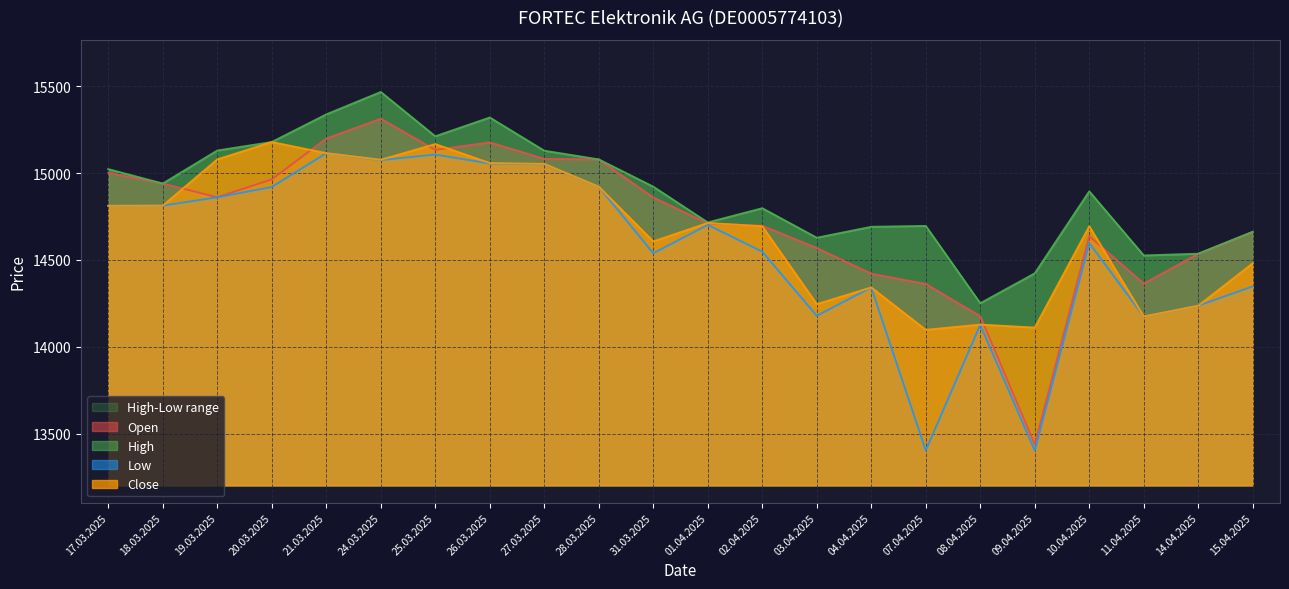

At which category does Close reach its first local peak?

20.03.2025